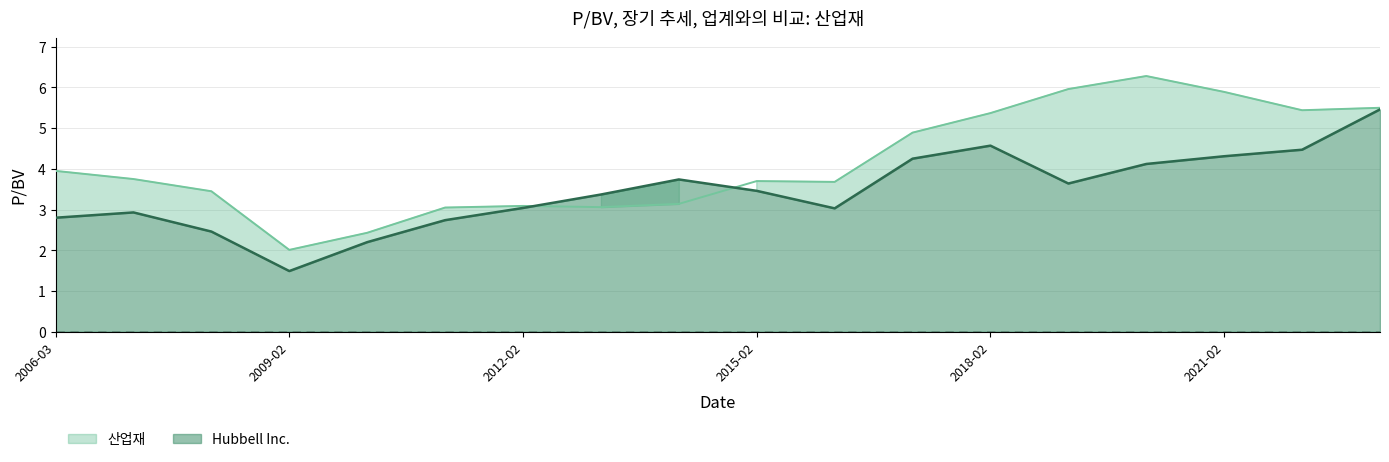

What is the highest value of the Hubbell Inc. series?

5.5